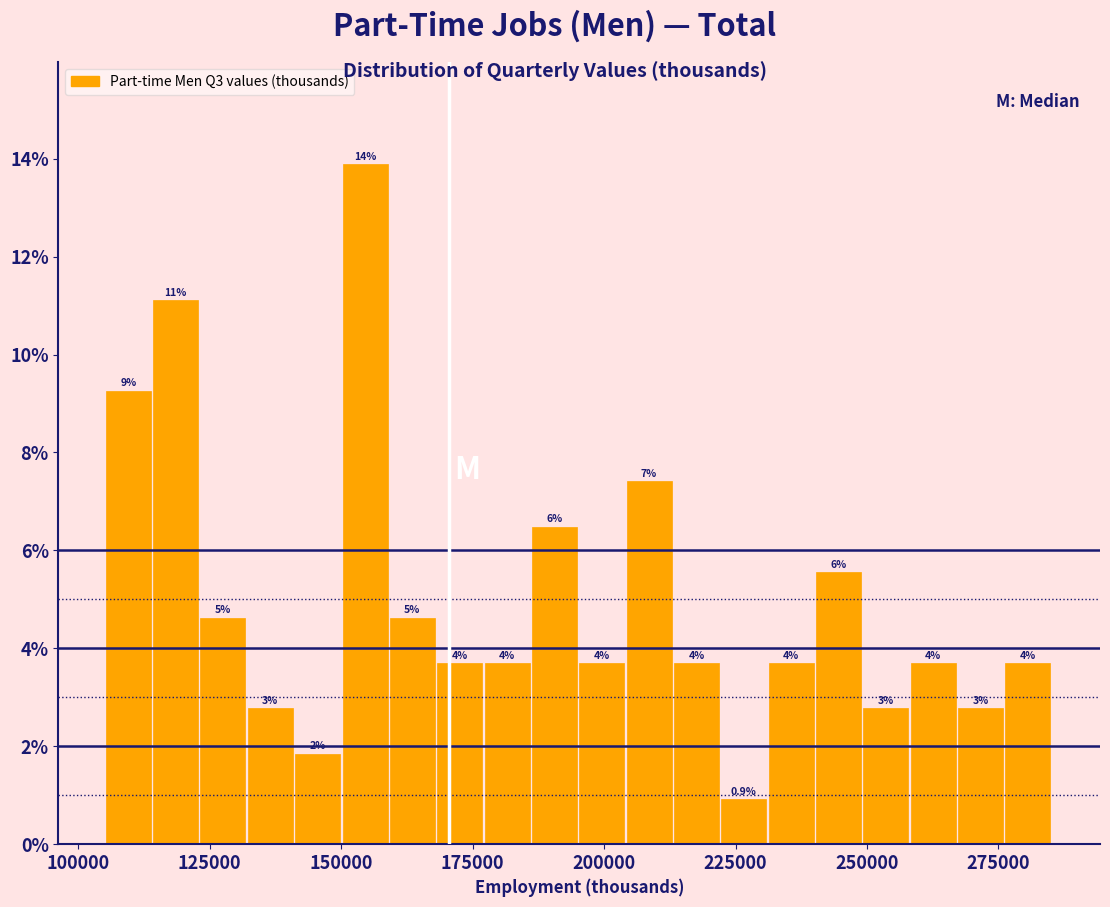

Around what value on the x-axis is the tallest bar? Give the approximate position of its centre, as read against the axis.

155000